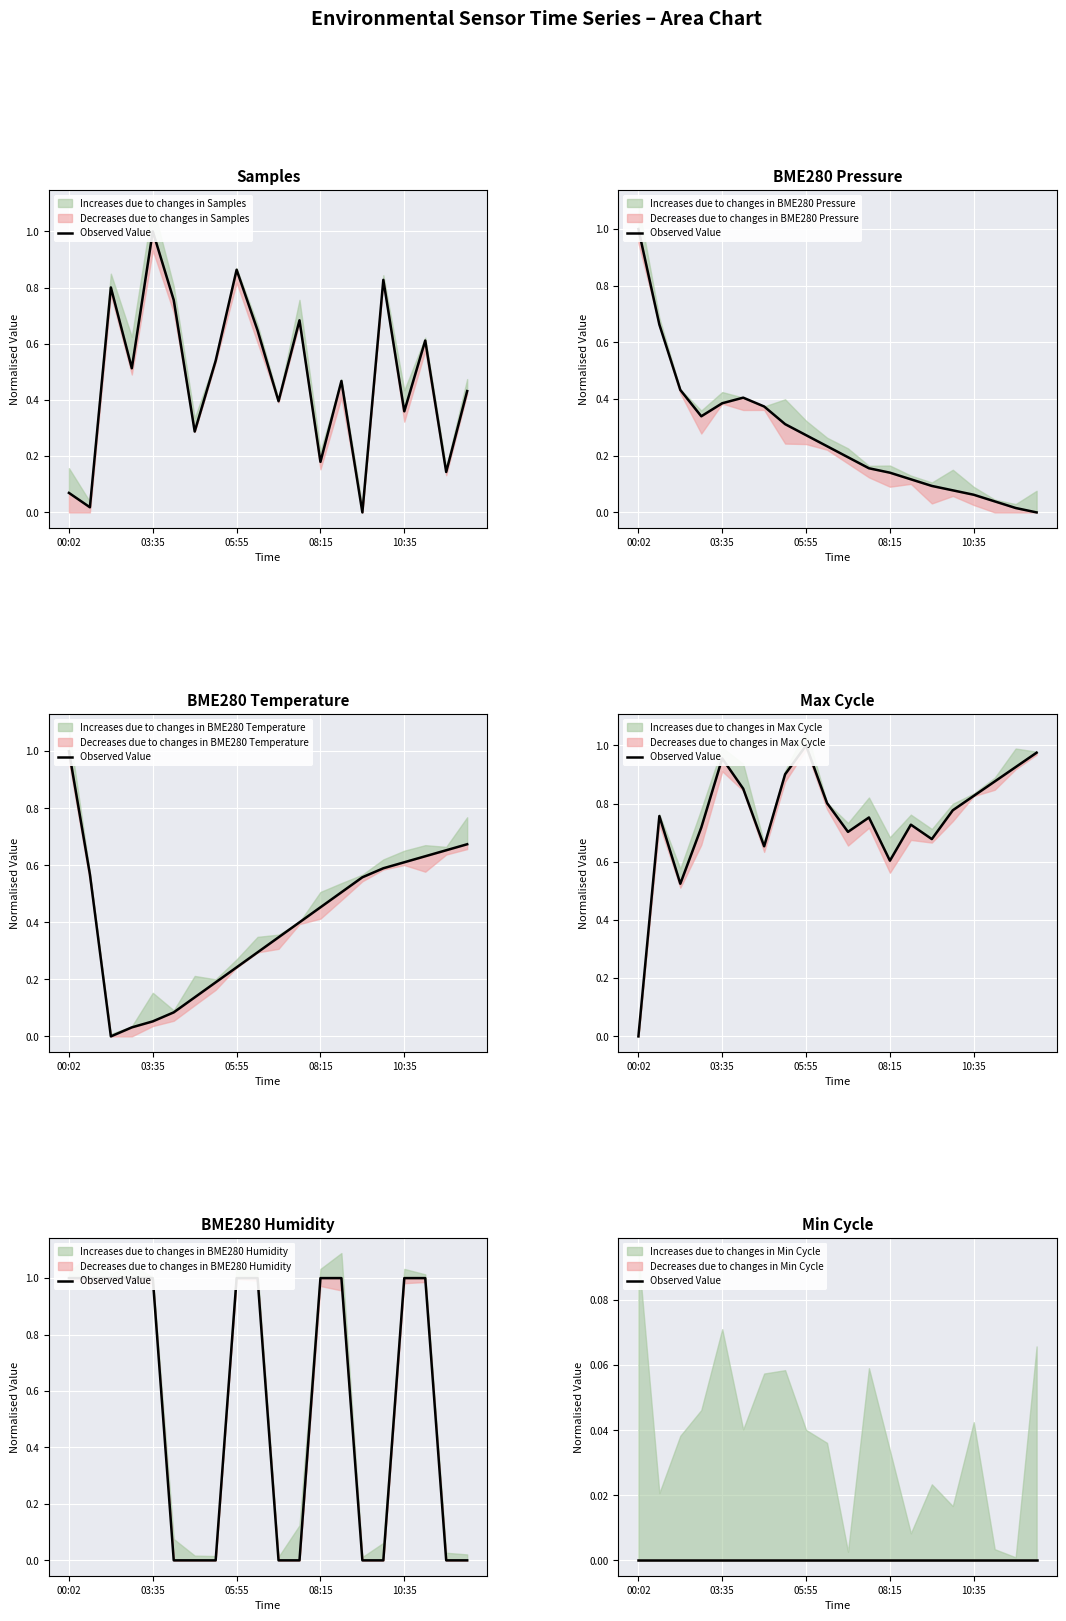

Which label corresponds to the largest value in the chart?

03:35